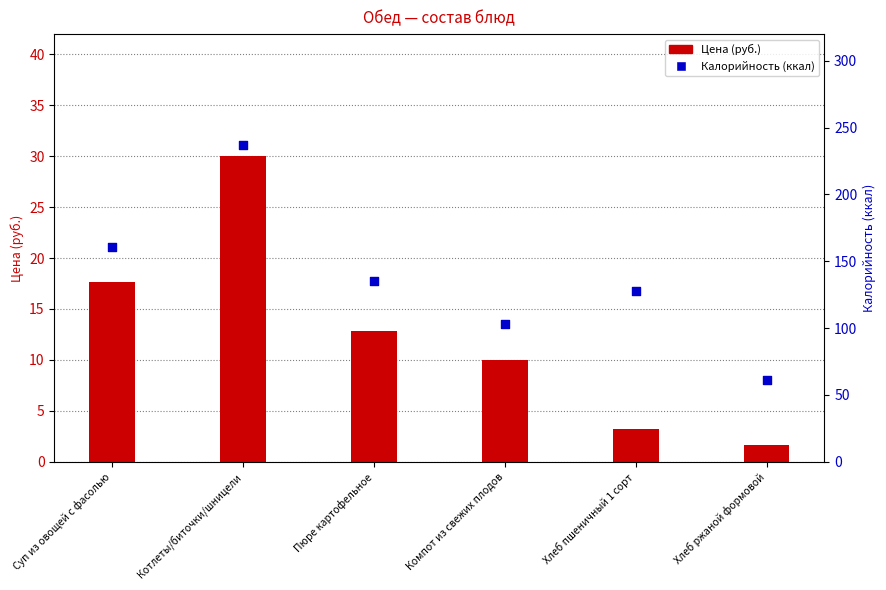

Which series has the largest total across all categories?

Калорийность (ккал)